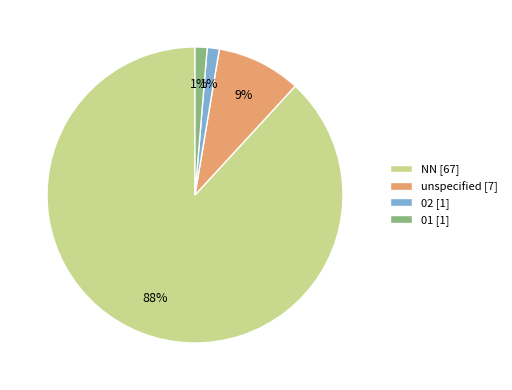

Which has a higher value, 01 [1] or NN [67]?

NN [67]